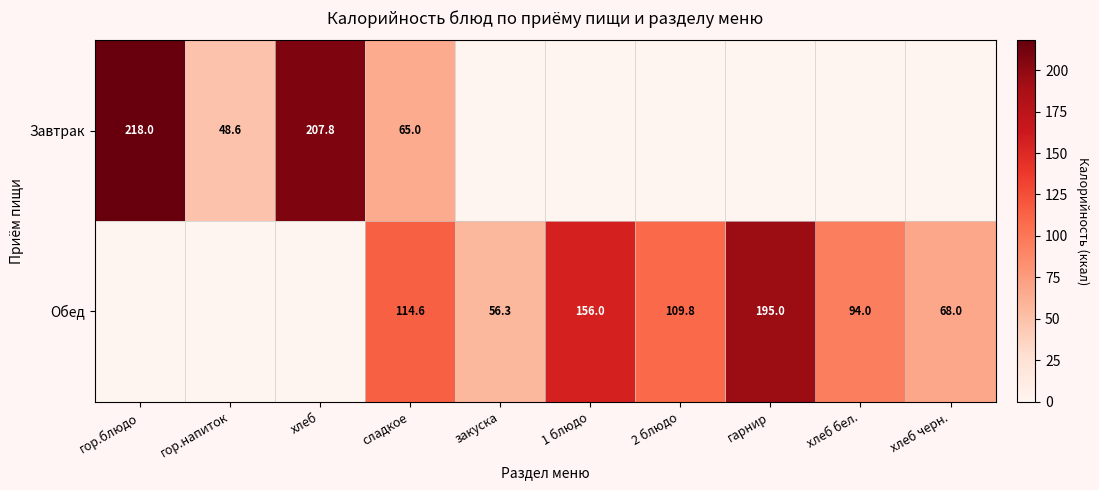

Rank the series at сладкое from lowest to highest value.

Завтрак, Обед